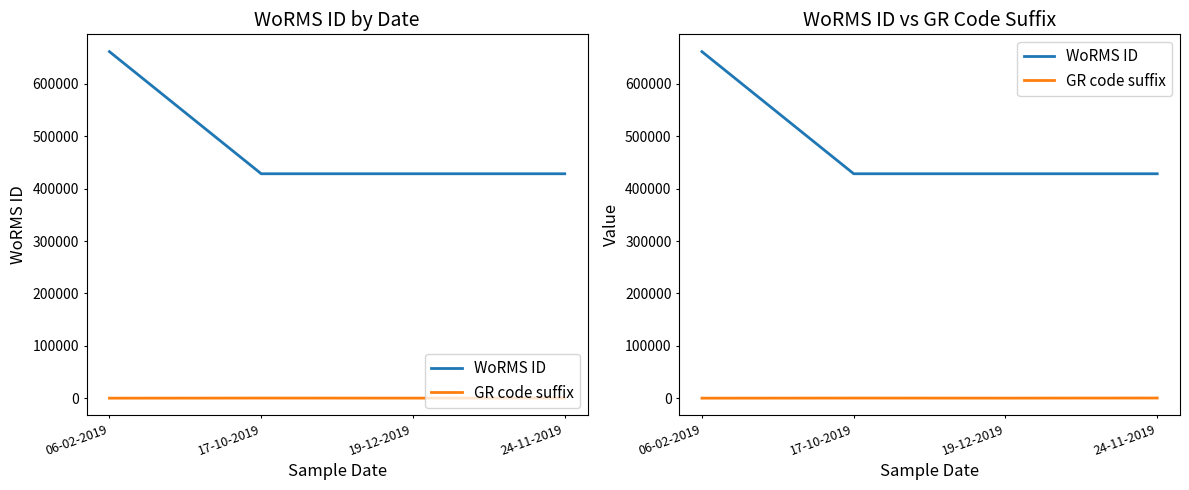

How many lines are shown in the chart?

2